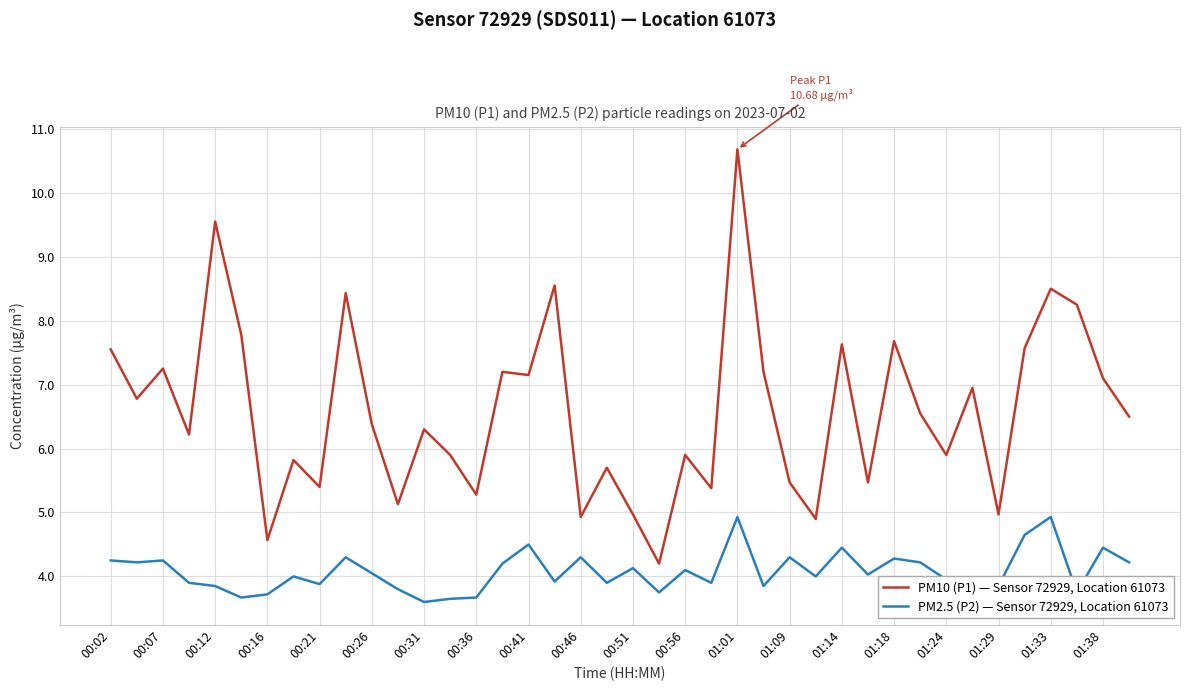

Which series has the widest spread of values?

PM10 (P1) — Sensor 72929, Location 61073